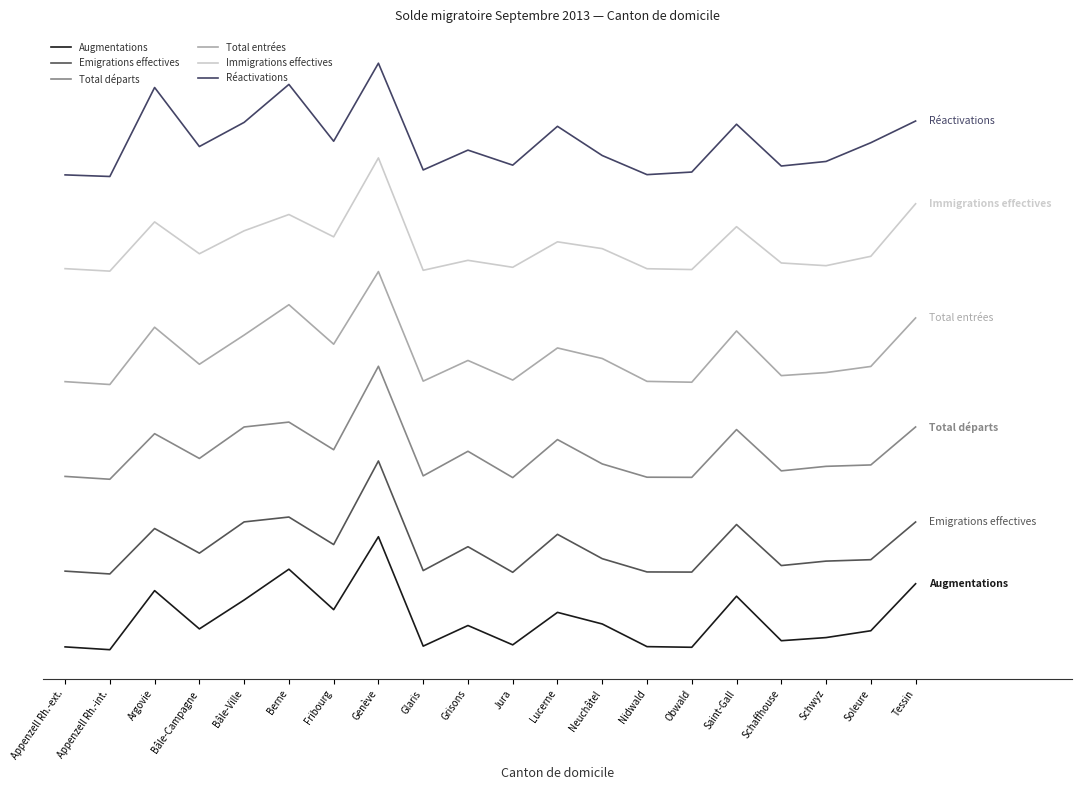

How many data points in Réactivations are above 13300?

10